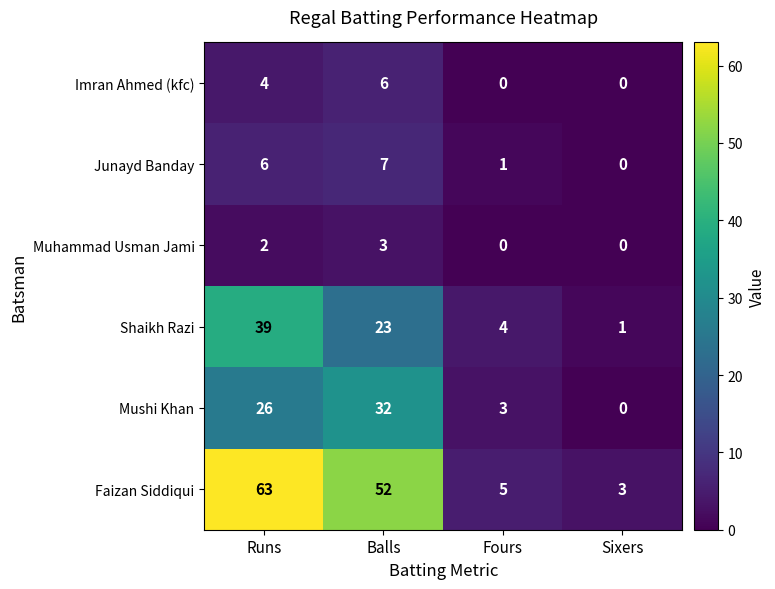

How many data points does each series have?

4